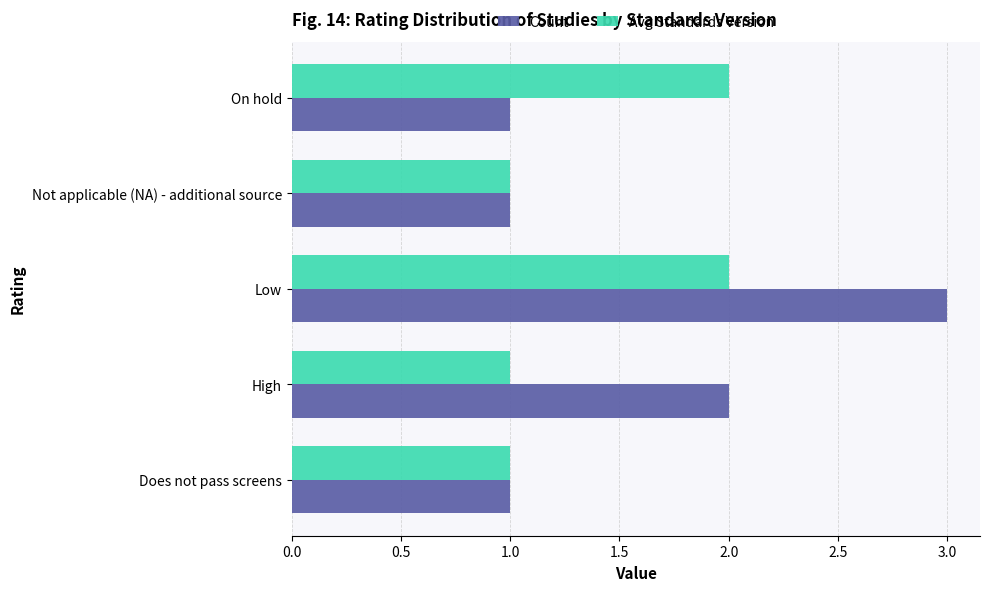

What is the minimum value shown in the chart?

1